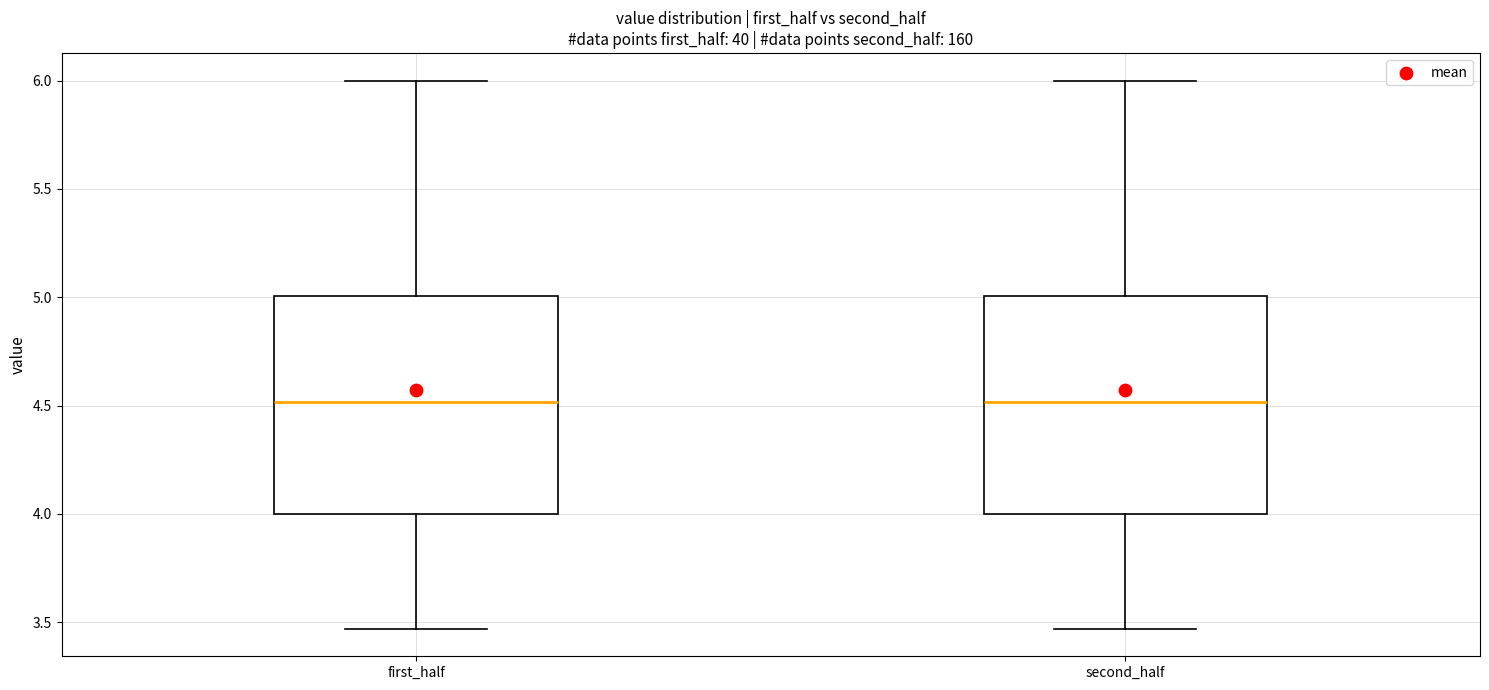

Reading left to right, read every box against the y-axis: the position of its median line, the range the box covers, and the ends of its whiskers. The values are not printed on the chart, so give them approximately, as read against the axis.

first_half: median 4.50, box 4.00 to 5.00, whiskers 3.45 to 6.00
second_half: median 4.50, box 4.00 to 5.00, whiskers 3.45 to 6.00